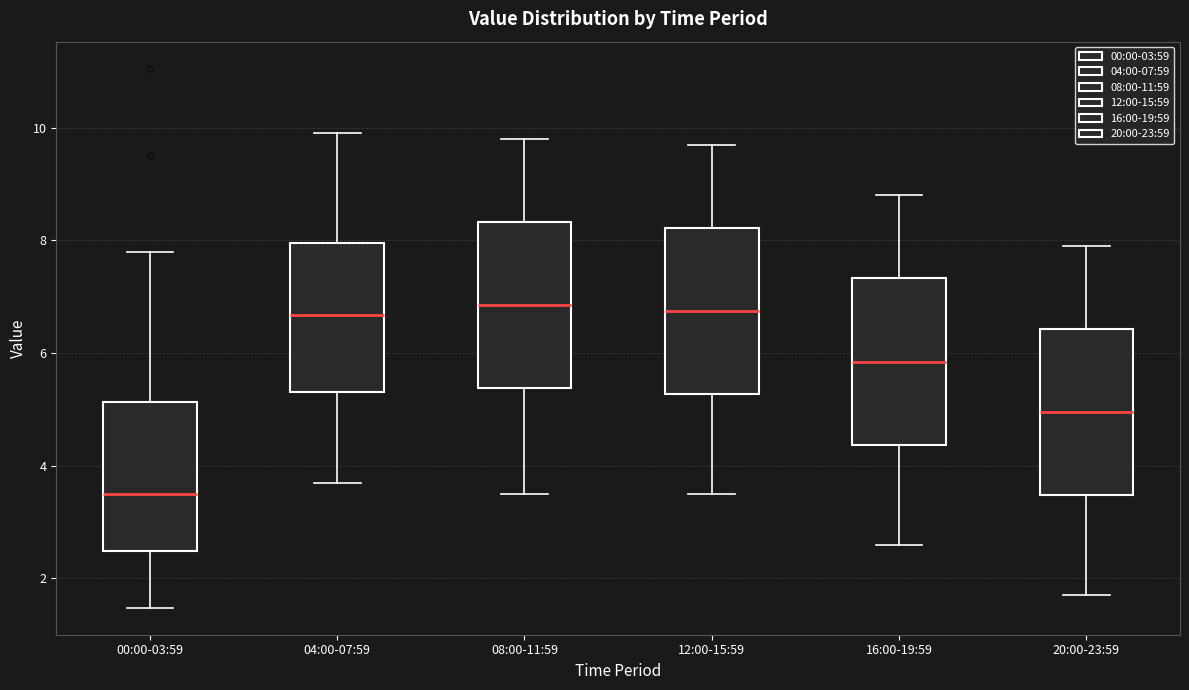

Where does the lower whisker of the box for 12:00-15:59 end on the y-axis? The values are not printed on the chart, so give them approximately, as read against the axis.

3.6